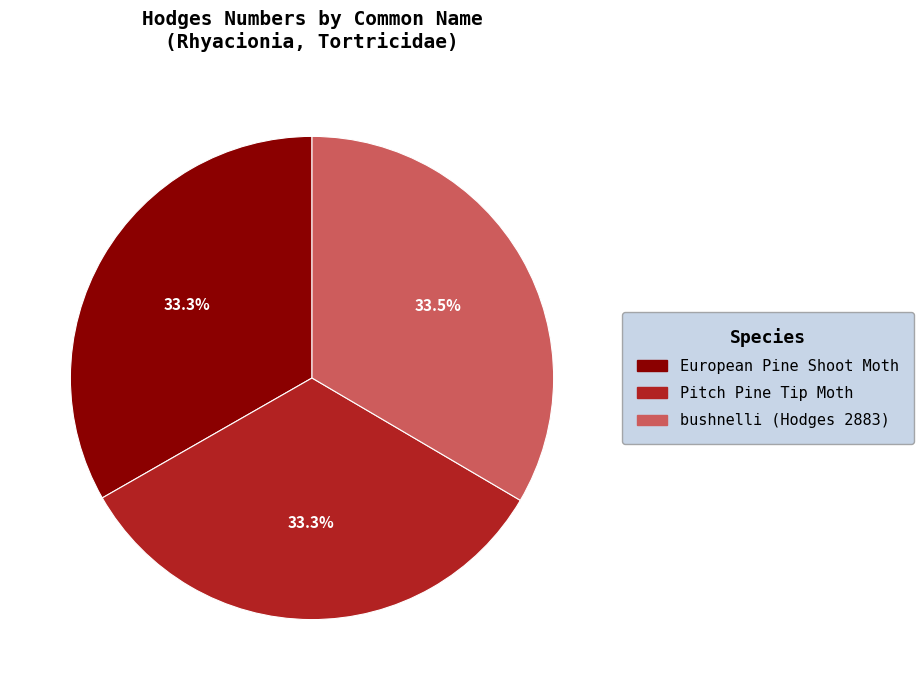

Does Pitch Pine Tip Moth represent more than half of the total?

No